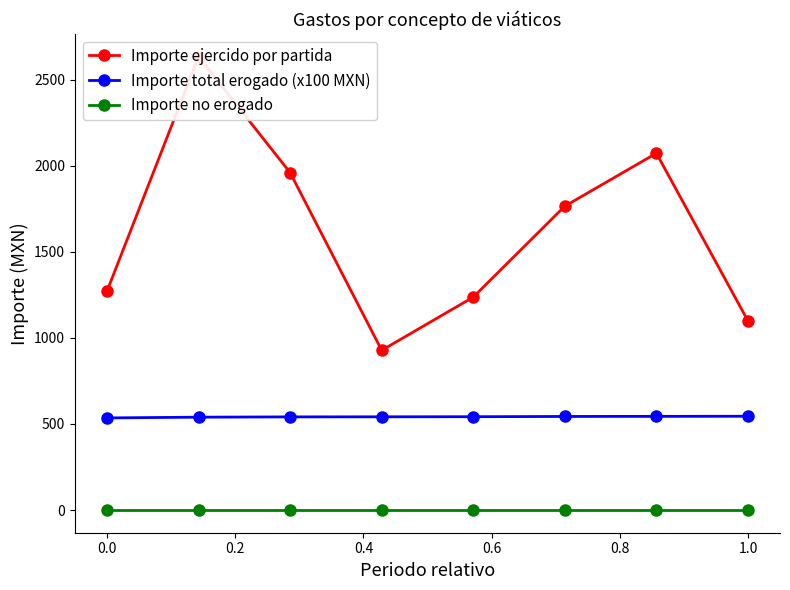

Count the number of categories in the chart.

8